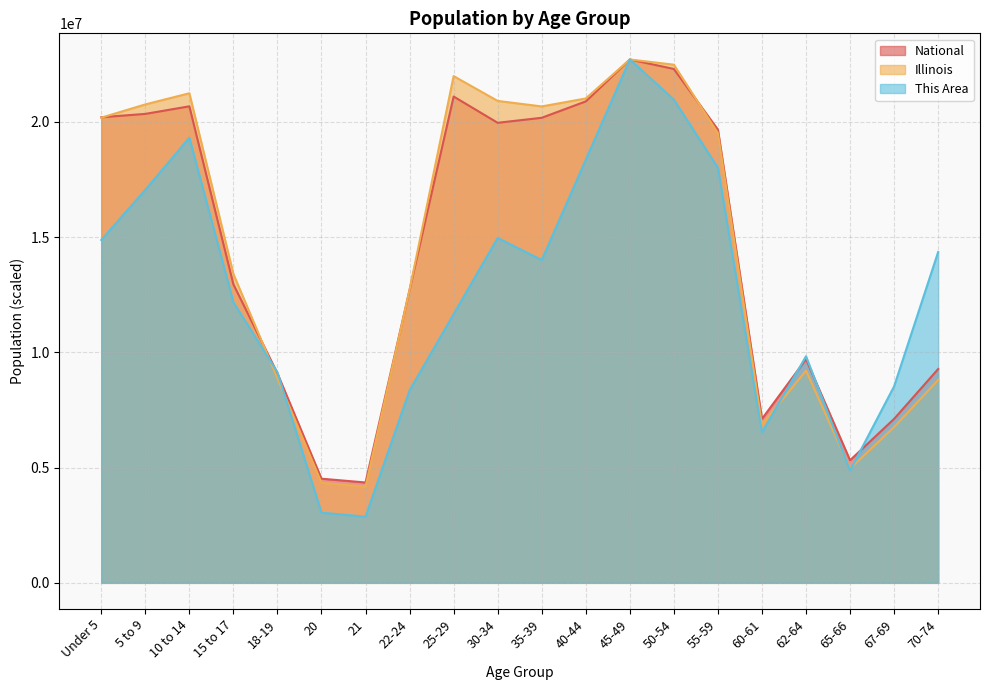

Reading left to right, extract all data points from this chart.

This Area: 14878042.4	17053194.8	19315353.3	12180853.4	9135640.1	3045213.4	2871201.2	8352585.2	11658816.8	14965048.5	14007981.4	18358286.2	22708591.0	20968469.1	18010261.8	6525457.2	9831688.8	4872341.4	8526597.4	14356005.8
Illinois: 20183913.9	20759495.0	21243646.8	13400328.2	8873412.6	4338670.6	4173977.3	12719307.7	21988245.1	20911168.3	20672172.2	21017839.7	22708591.0	22483726.0	19512410.7	6864555.4	9209321.2	4958432.3	6758512.1	8804134.2
National: 20201362.0	20348657.0	20677194.0	12954254.0	9086089.0	4519129.0	4354294.0	12712576.0	21101849.0	19962099.0	20179642.0	20890964.0	22708591.0	22298125.0	19664805.0	7113727.0	9704197.0	5319902.0	7115361.0	9278166.0